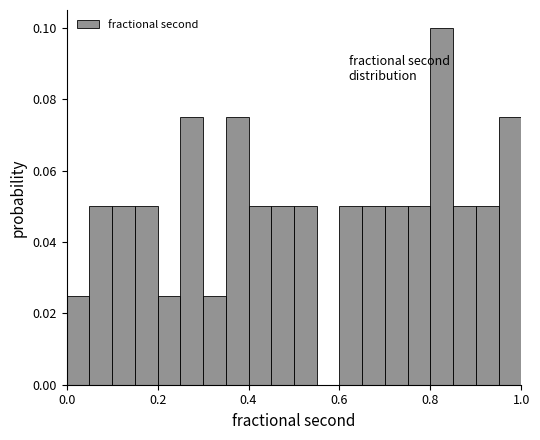

Around what value on the x-axis is the tallest bar? Give the approximate position of its centre, as read against the axis.

0.82